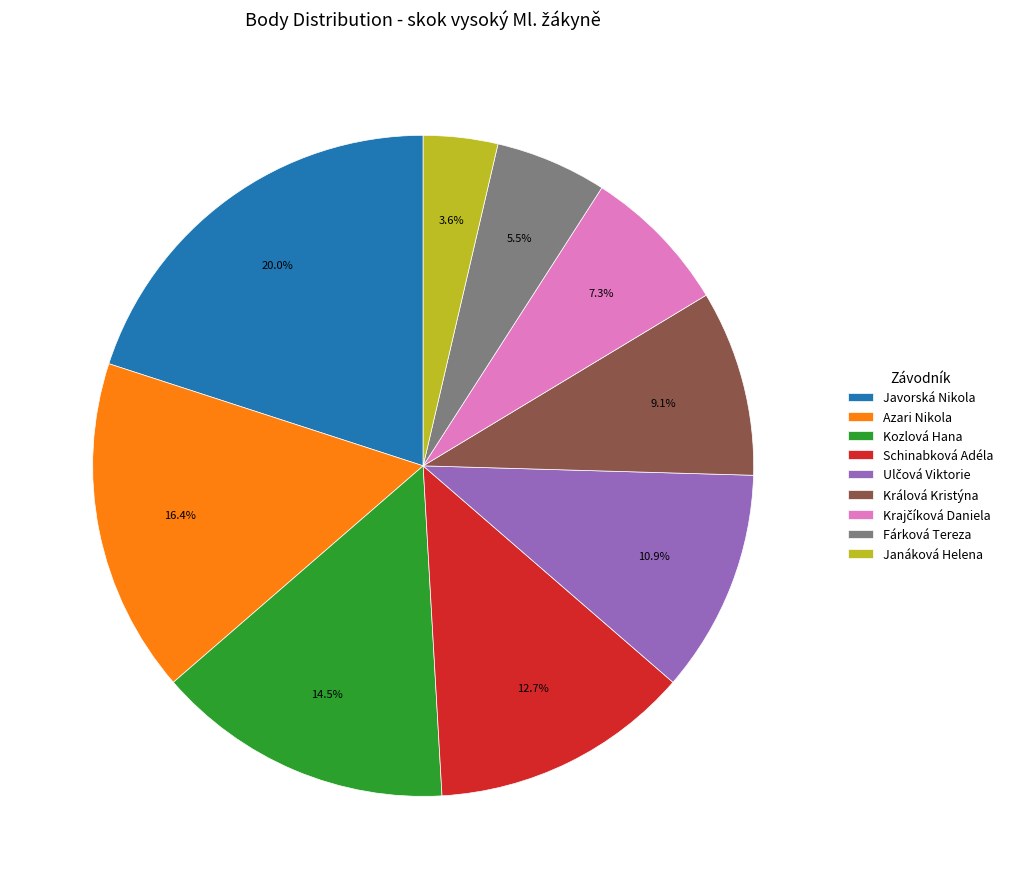

Count the number of slices in the pie.

9